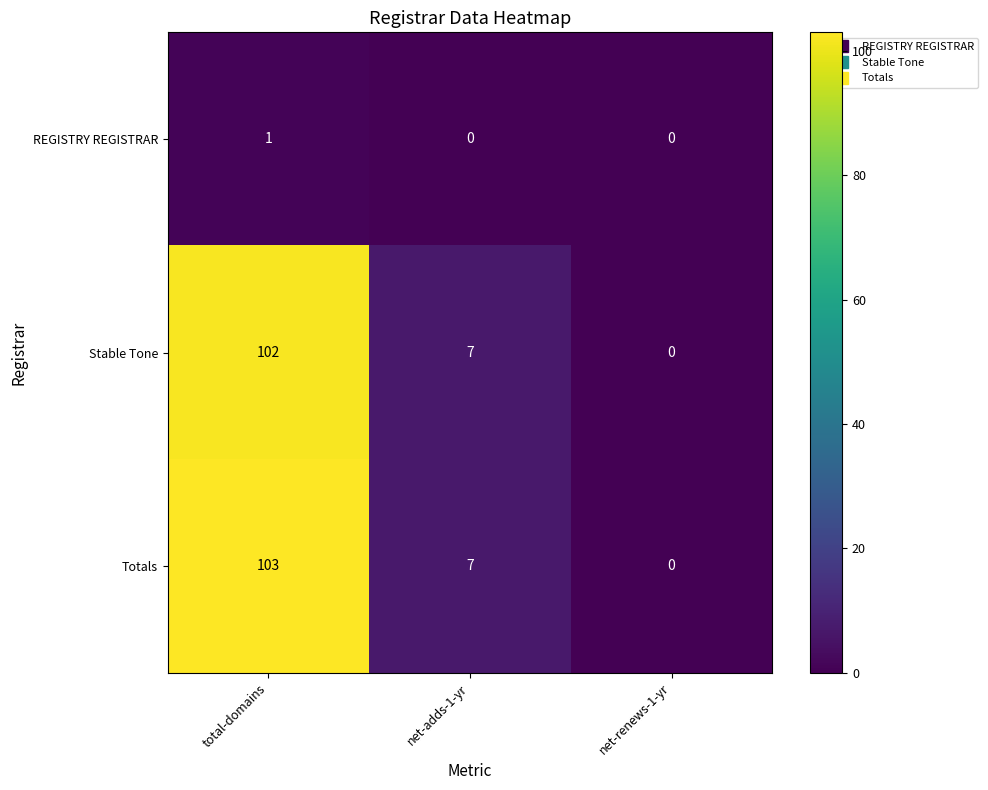

Rank the series at total-domains from lowest to highest value.

REGISTRY REGISTRAR, Stable Tone, Totals